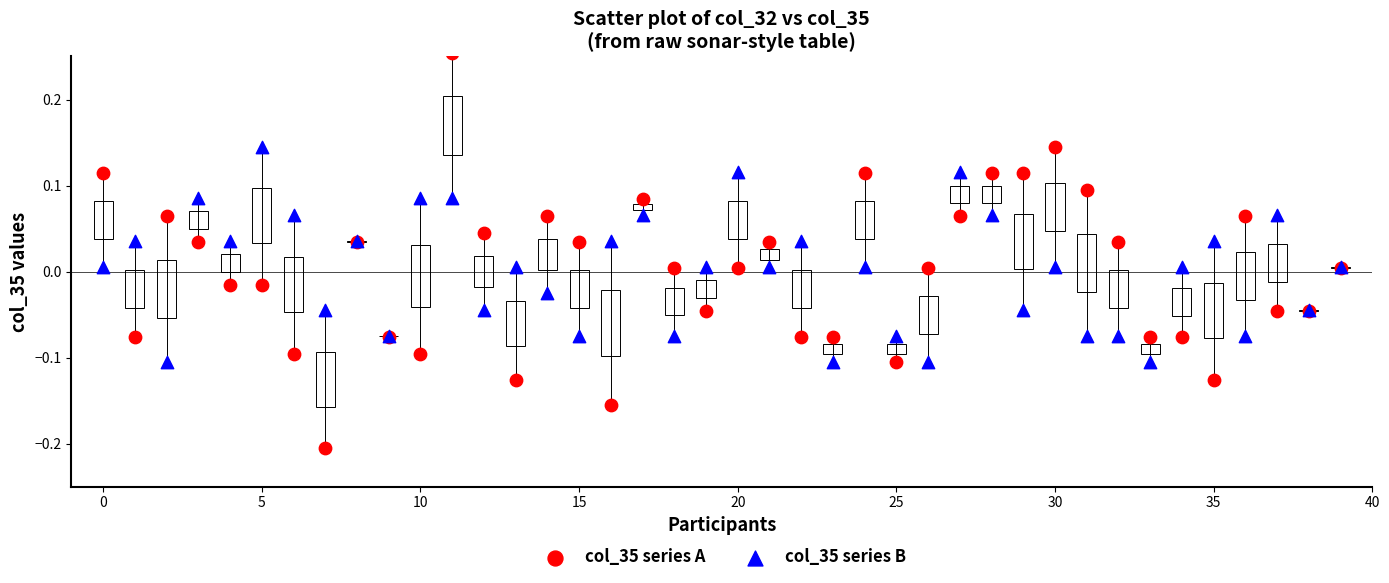

Which series contains the highest Y value?

col_35 series A